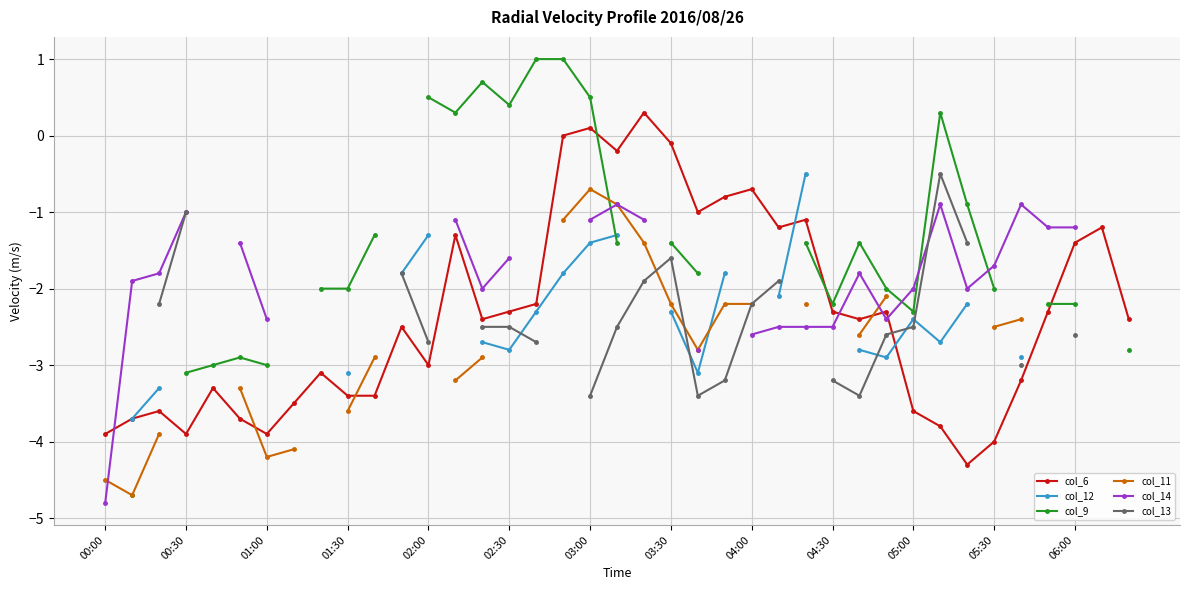

True or false: col_6 has a value of -5.3 at 00:30.

False